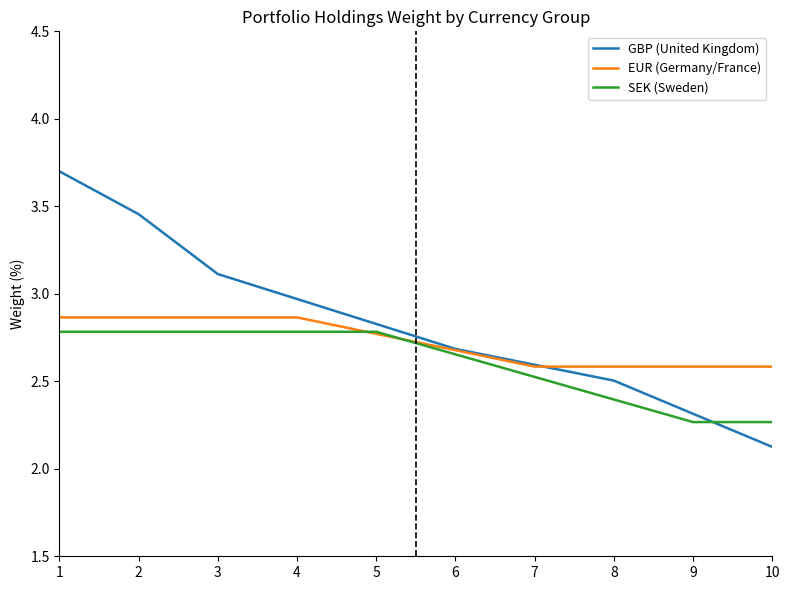

Is this an area chart (filled region under the line)?

No